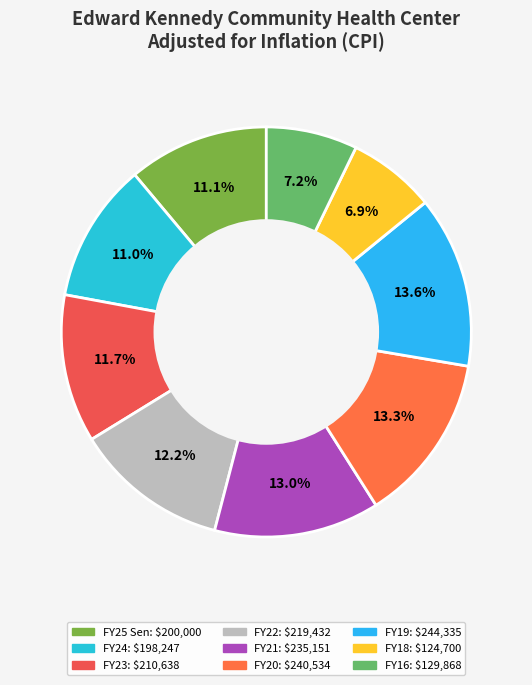

Is it true that FY19 is 20% of the pie?

False